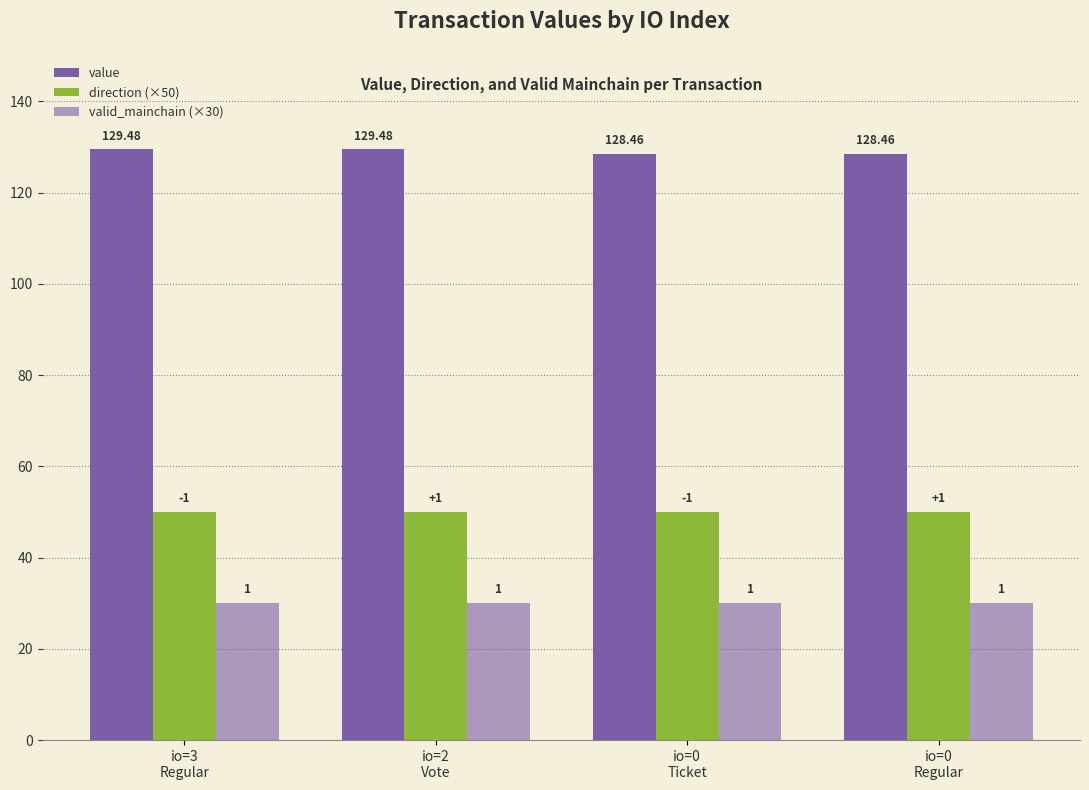

List the series in order of their peak value, lowest first.

valid_mainchain (×30), direction (×50), value